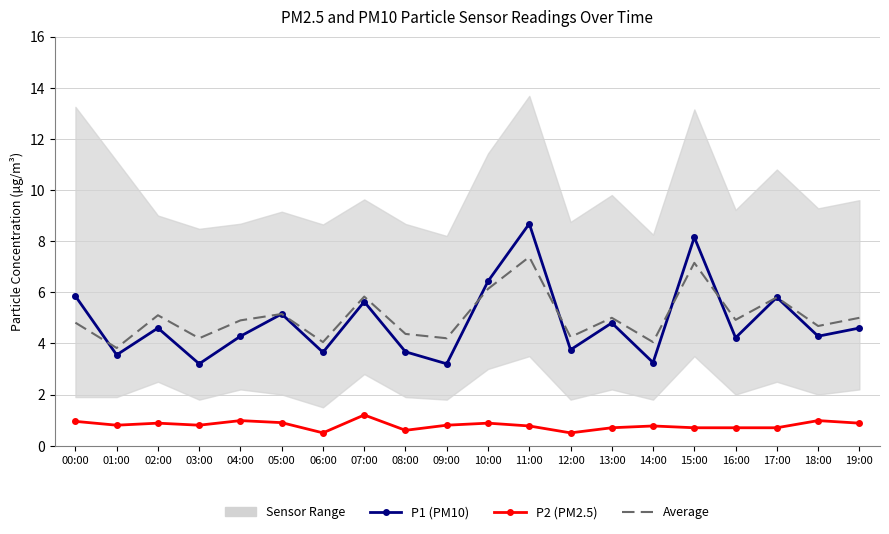

What is the sum of all Average values?

100.8